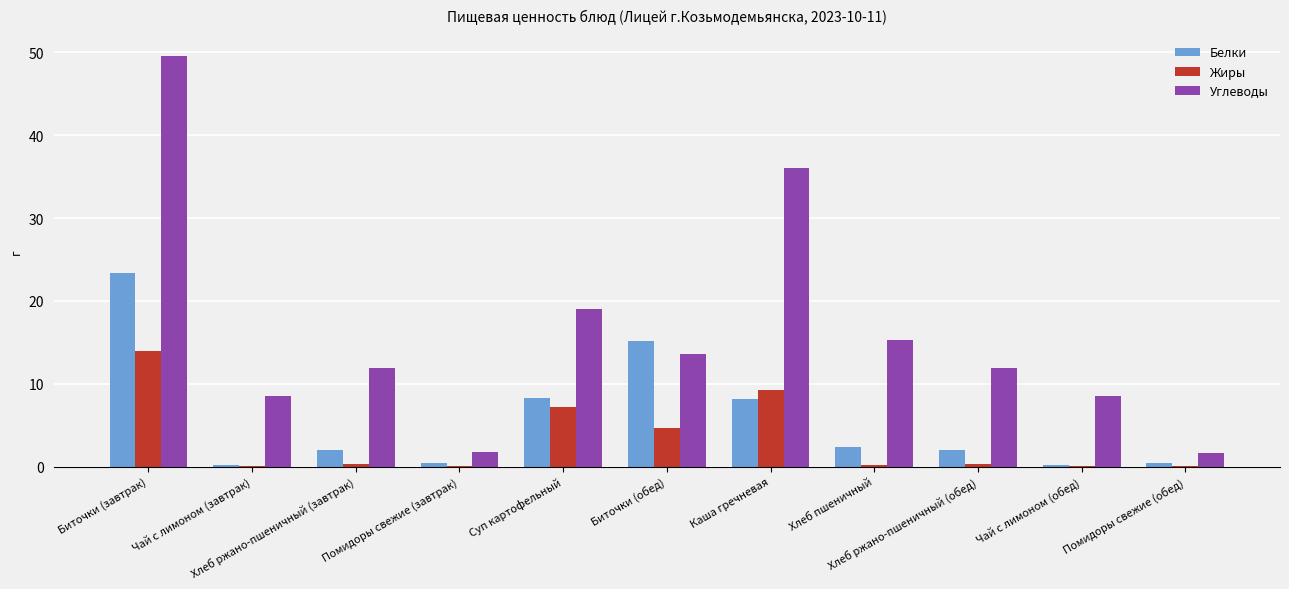

How many values in the Белки series exceed 1?

7